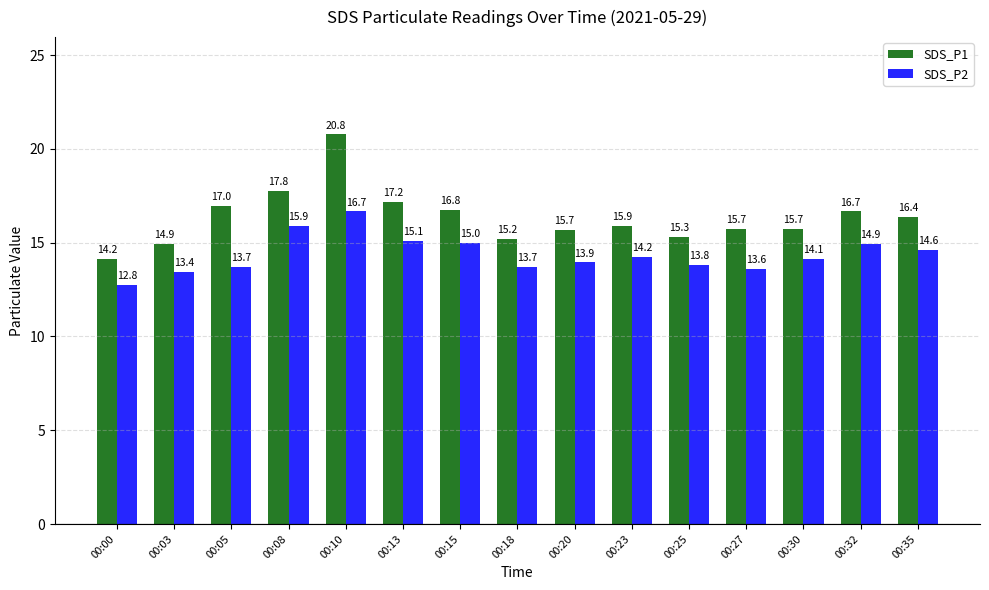

At how many categories does at least one series exceed 18?

1